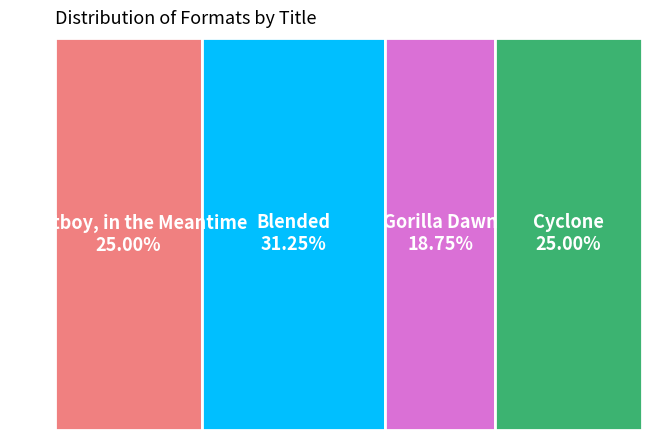

What percentage do Gorilla Dawn and Stuntboy, in the Meantime together represent?

43.8%